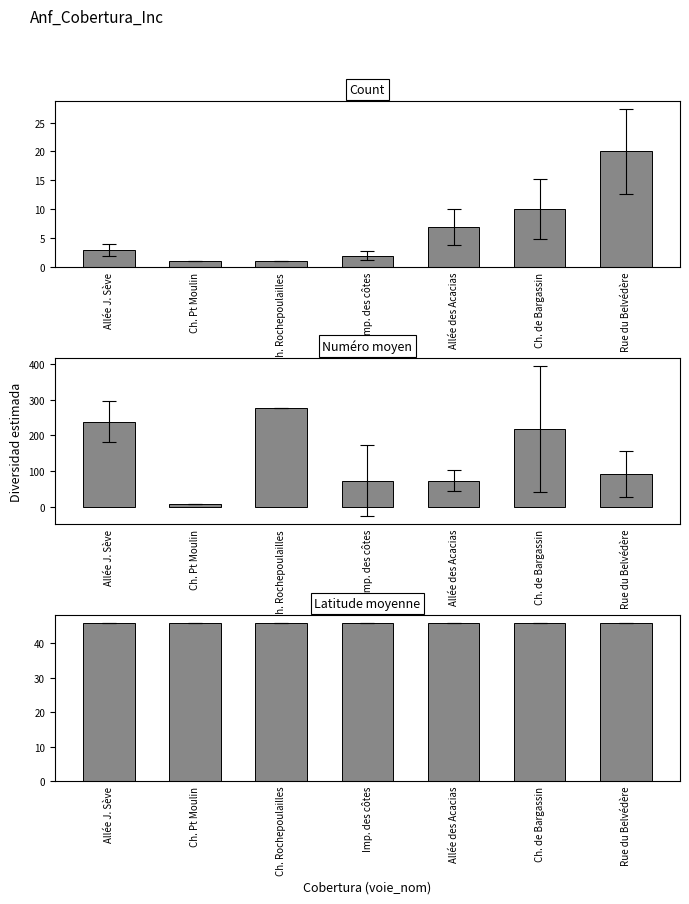

What position from the left is Imp. des côtes?

4